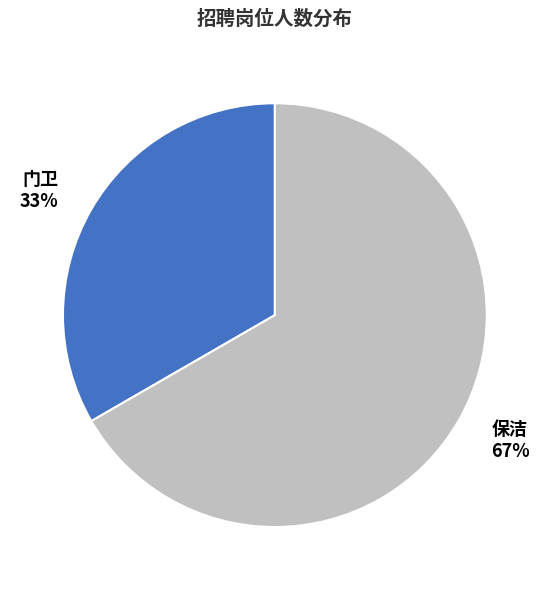

Between 保洁 and 门卫, which is larger?

保洁